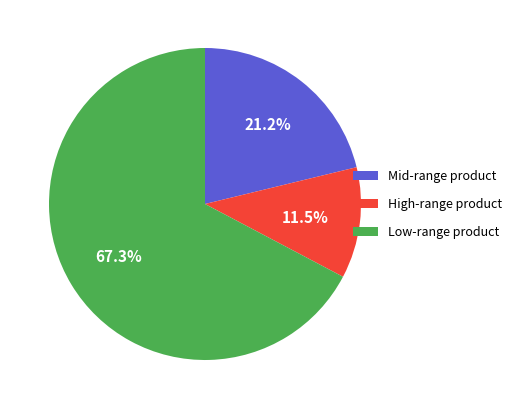

Is there any slice that represents more than half of the pie?

Yes